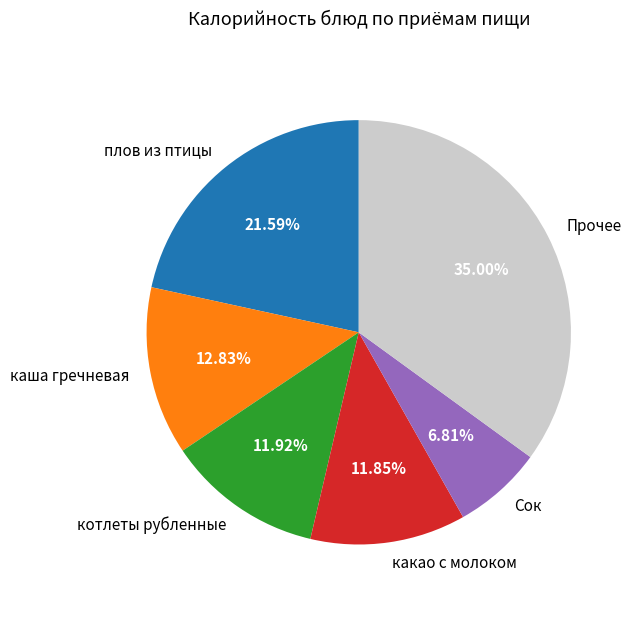

Does any single category account for the majority?

No